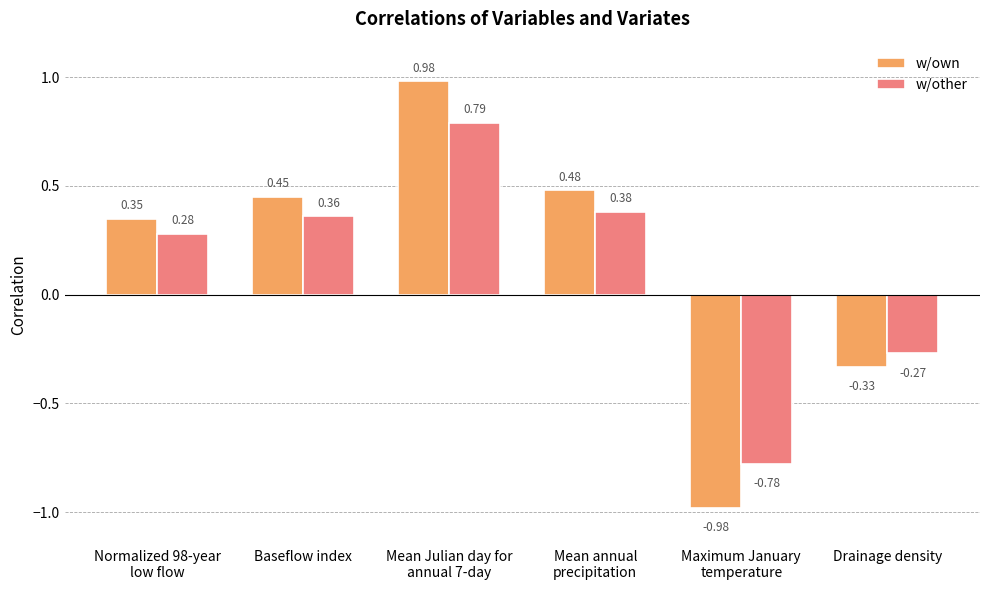

How many values in the w/other series are below 0?

2